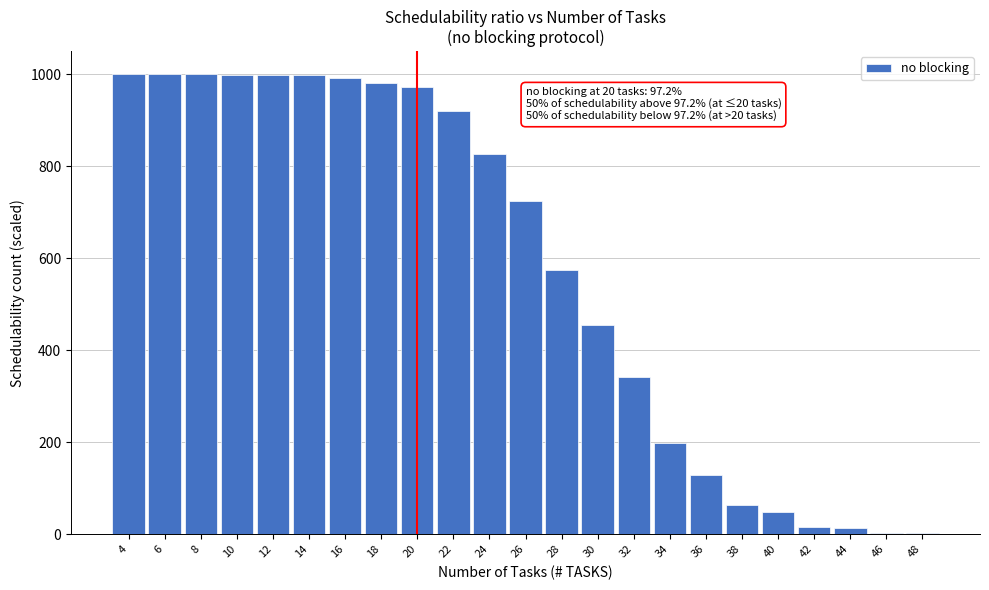

What is the sum of all values?

13258.1